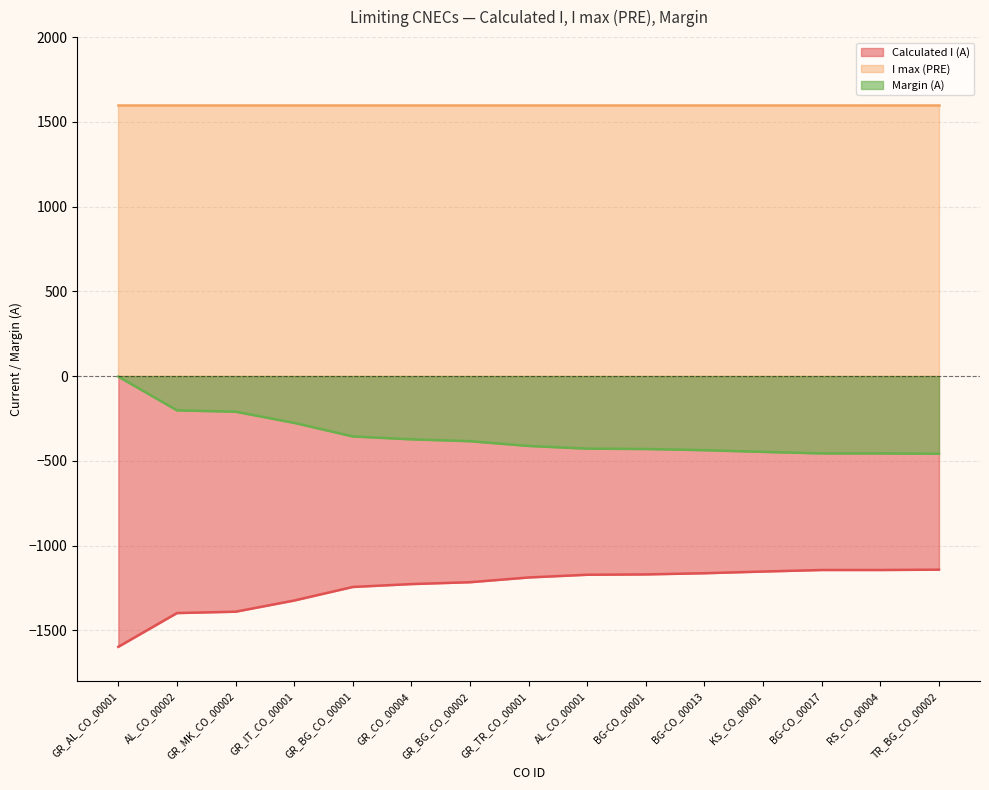

Which label corresponds to the smallest value in the chart?

GR_AL_CO_00001